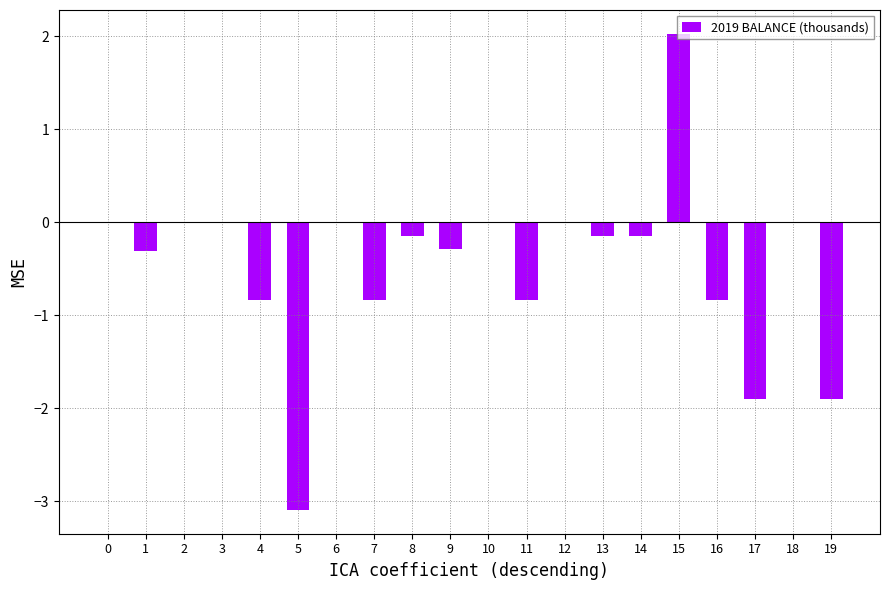

At which category does the chart reach its peak across all series?

15